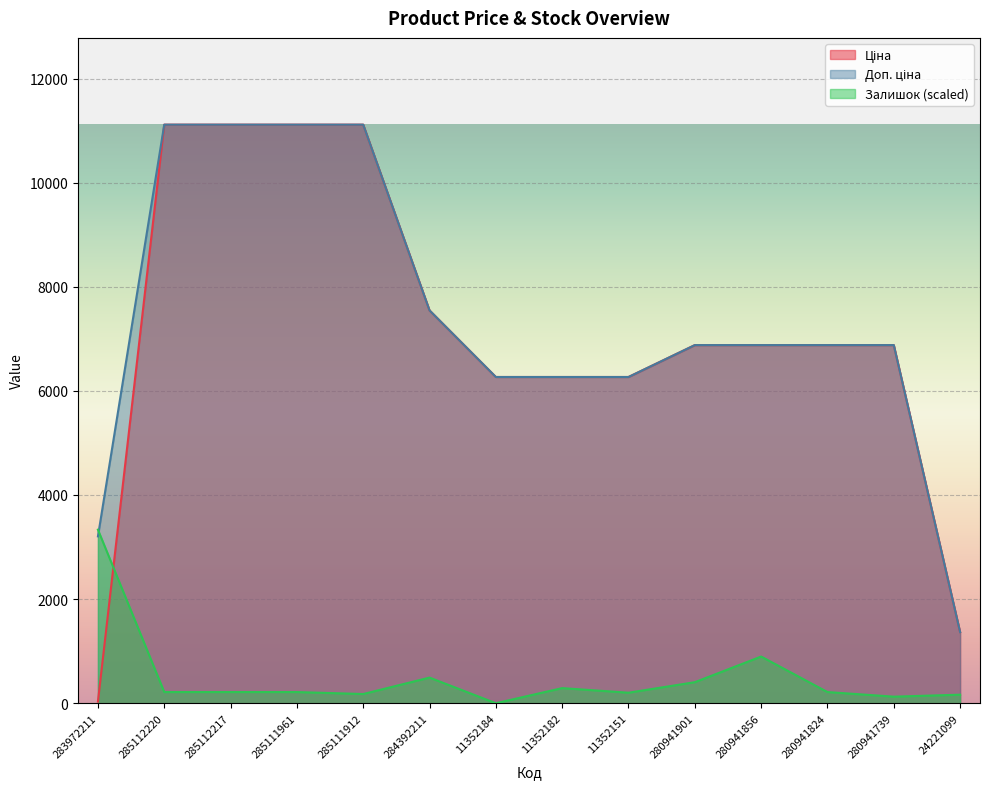

How many intersections are there between Доп. ціна and Залишок?

1